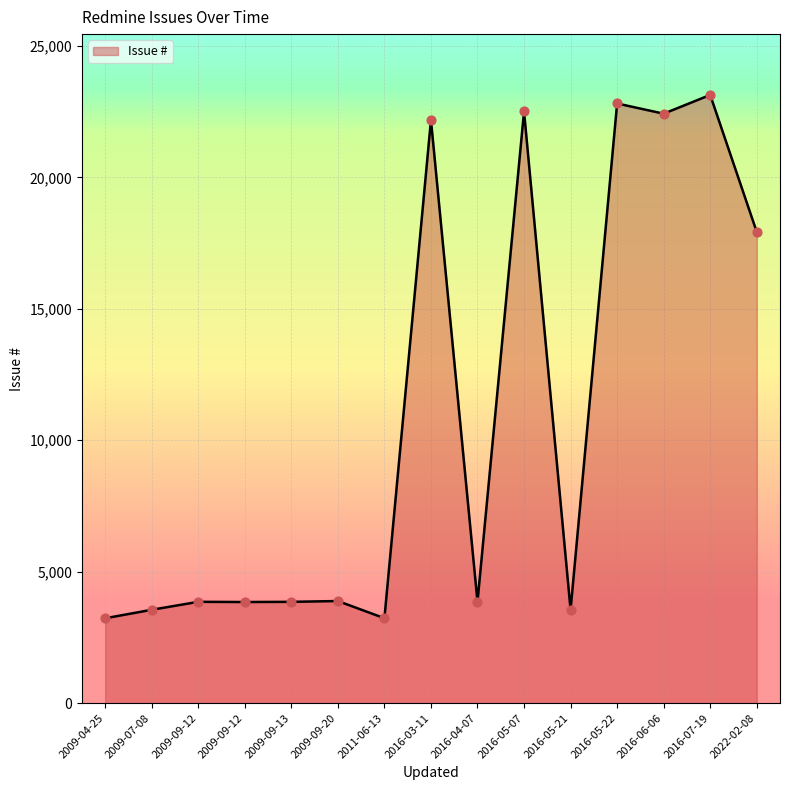

What is the change in value from 2009-09-20 to 2016-07-19?

+19249